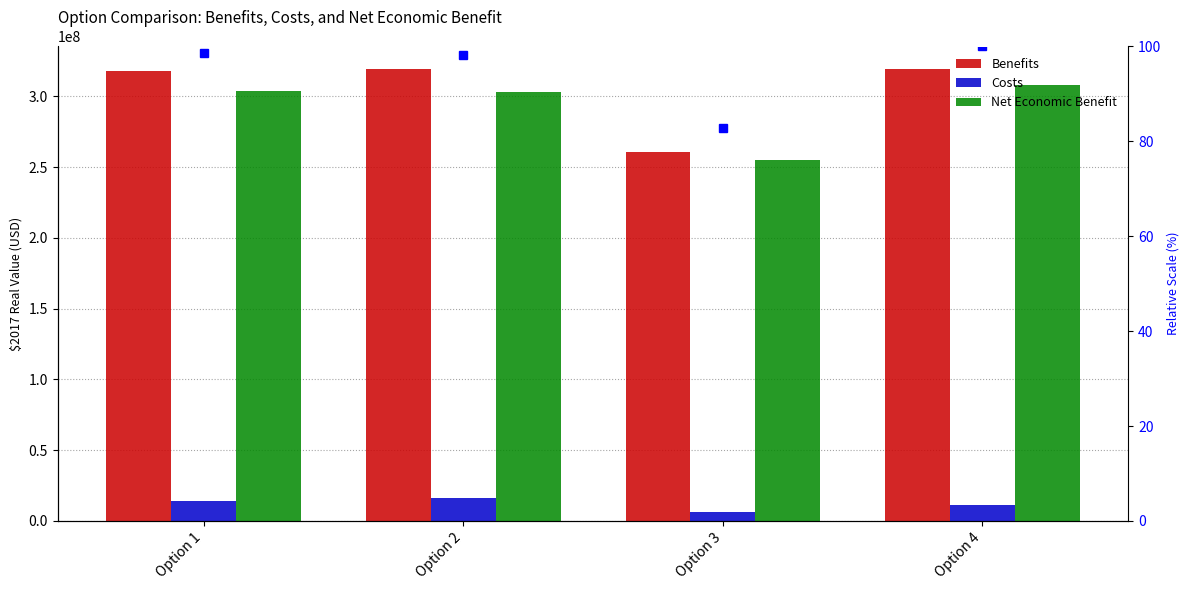

At which label is Net Economic Benefit closest to 281524538?

Option 2